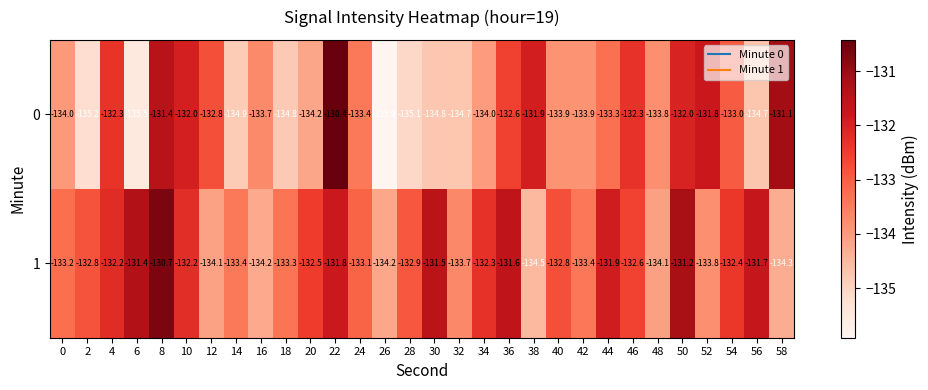

What is the minimum value for 1?

-134.5